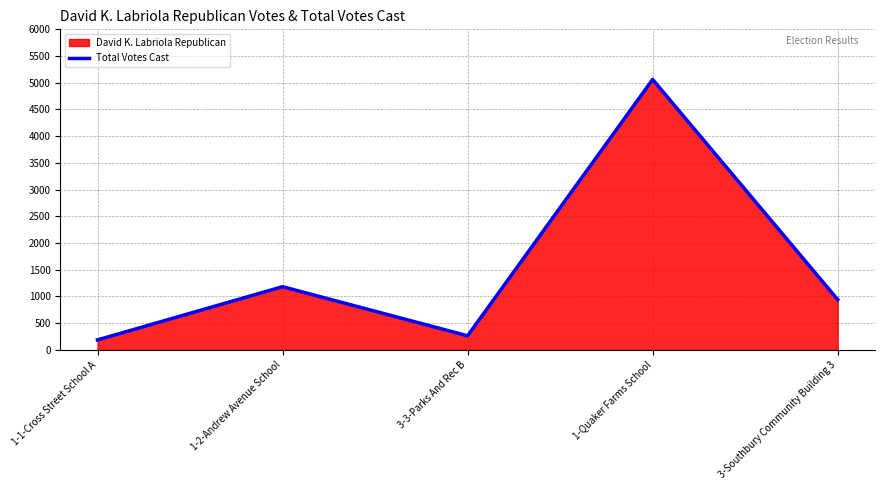

Where is the data nearest to the value 2624?

1-2-Andrew Avenue School